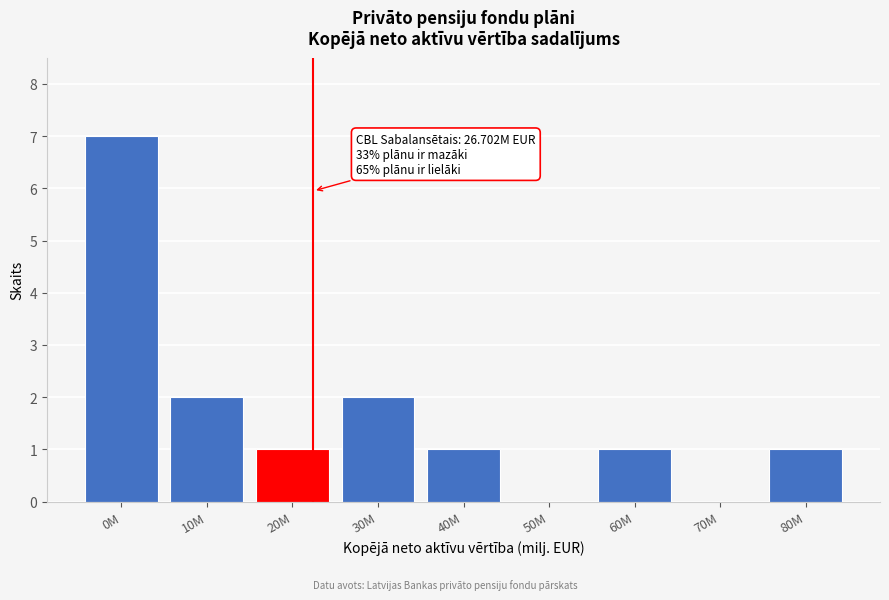

Reading right to left, transcribe all the data shown in this chart.

80M=1	70M=0	60M=1	50M=0	40M=1	30M=2	20M=1	10M=2	0M=7